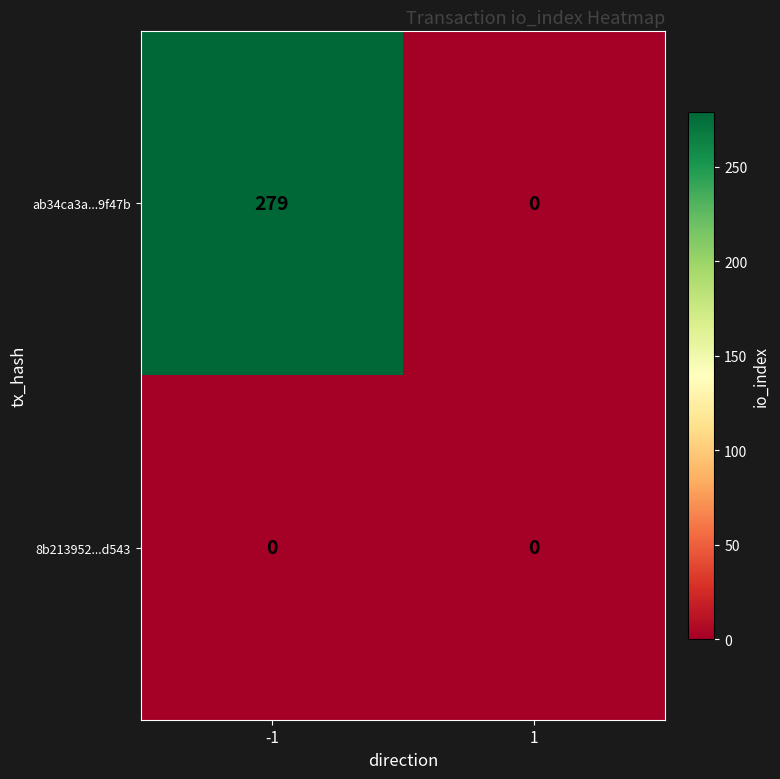

Reading left to right, list all the values displayed in this chart.

ab34ca3a...9f47b: 279	0
8b213952...d543: 0	0